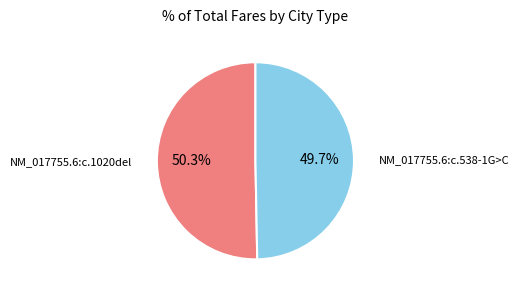

To the nearest percent, what is the average slice percentage?

50%